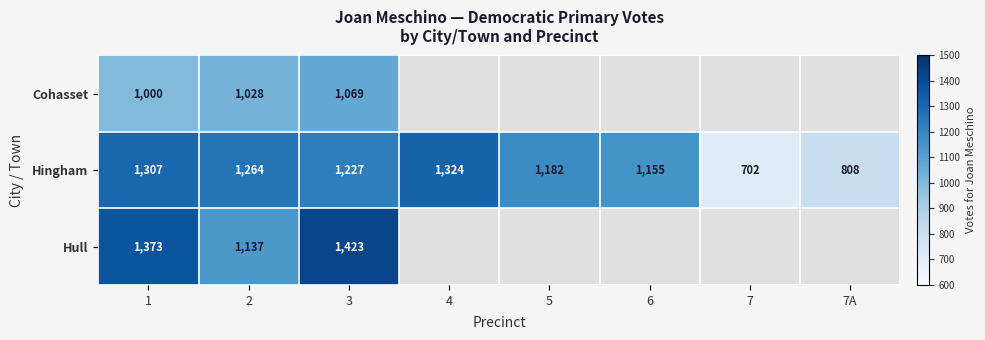

What is the difference between the maximum and minimum values in the Hingham series?

622